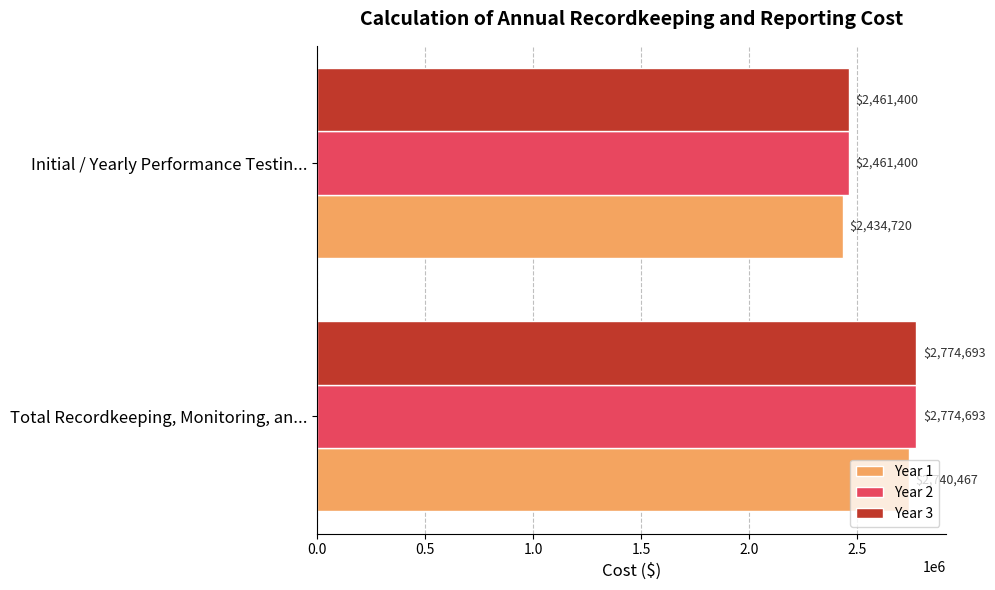

True or false: Year 2 has a value of 2774692.8 at Total Recordkeeping, Monitoring, an....

True